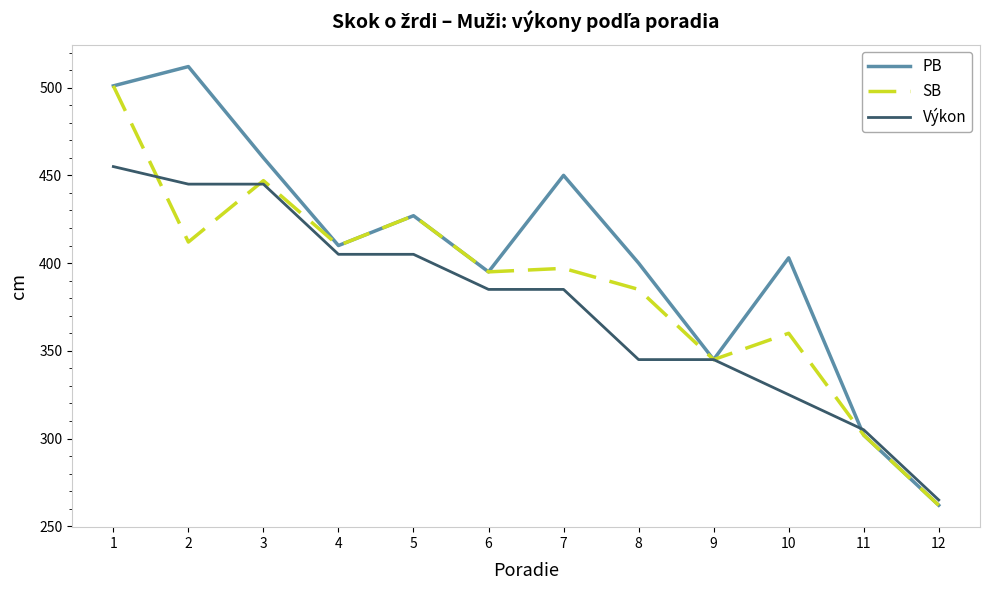

What is the sum of all SB values?

4643